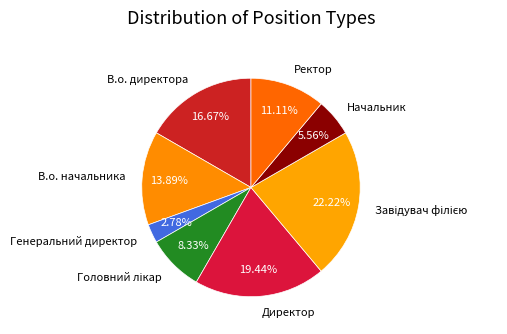

Is Директор the majority of the pie?

No